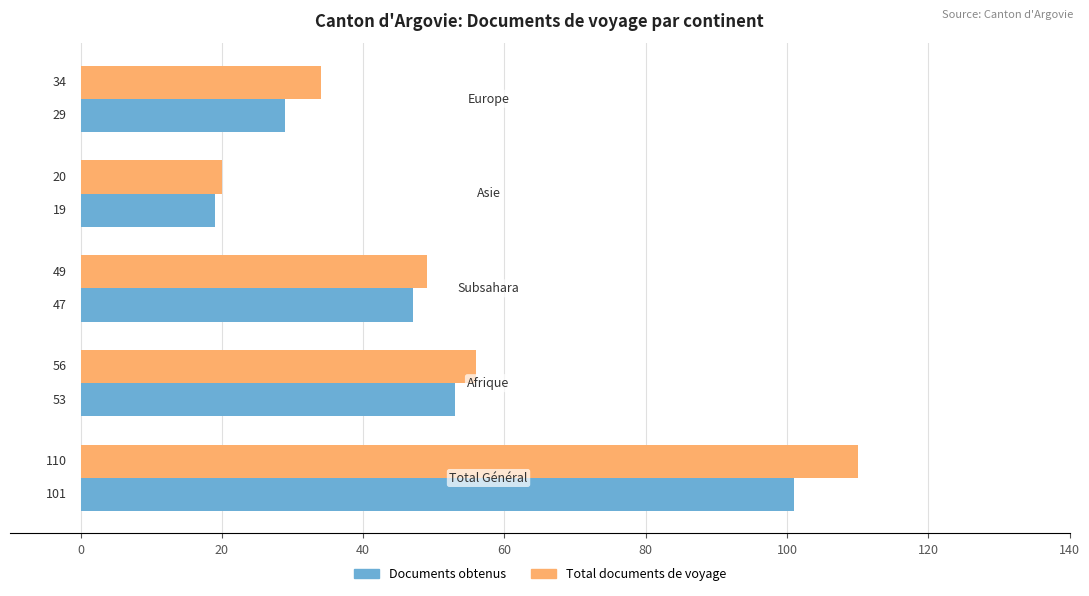

What is the average value of the Total documents de voyage series?

54